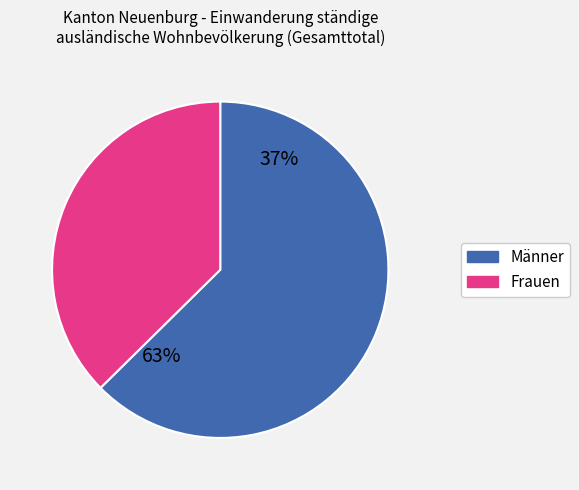

Count the number of slices in the pie.

2